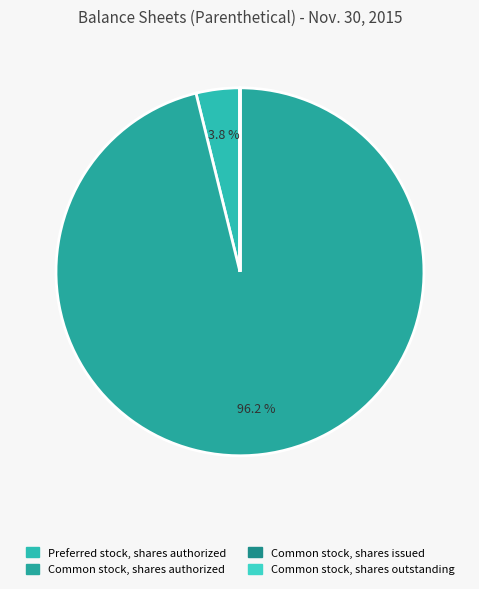

Does any single category account for the majority?

Yes